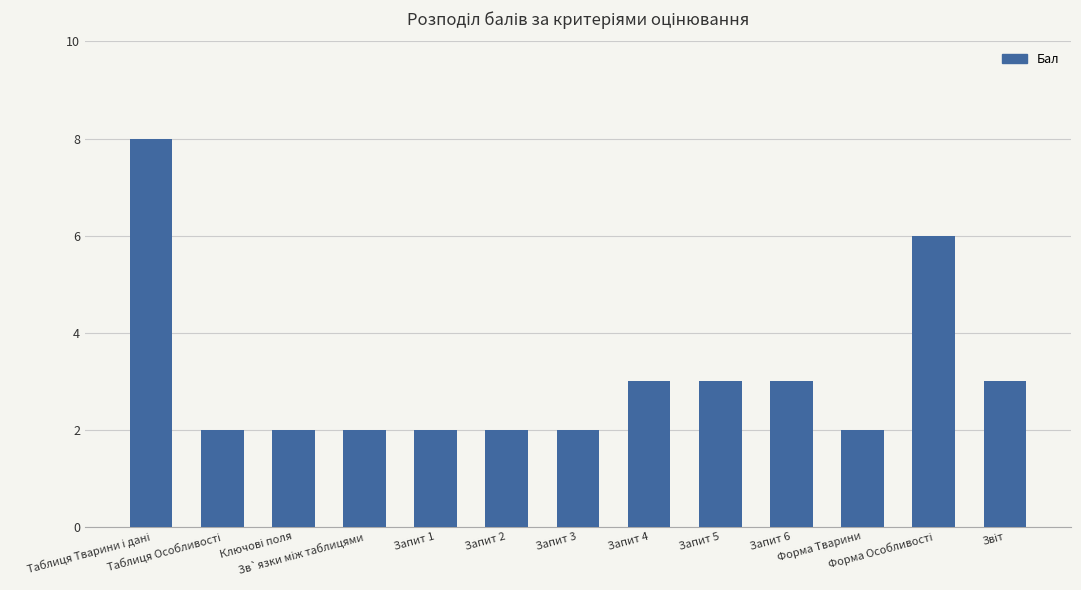

What is the sum of all values?

40